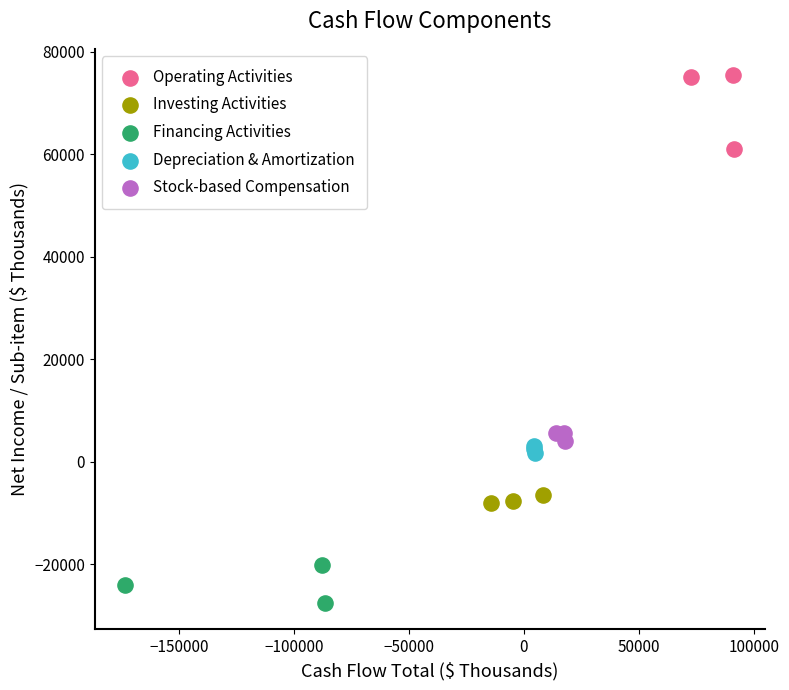

Which series contains the lowest Y value?

Financing Activities